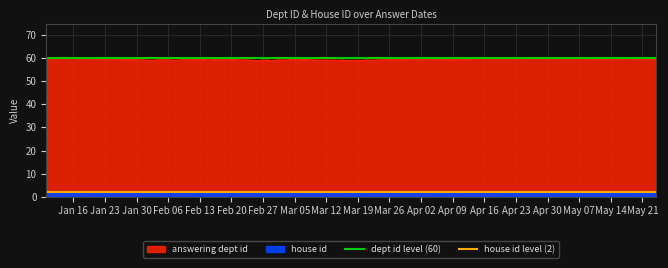

Which has a higher value, Jan 16 or Jan 23?

Jan 16